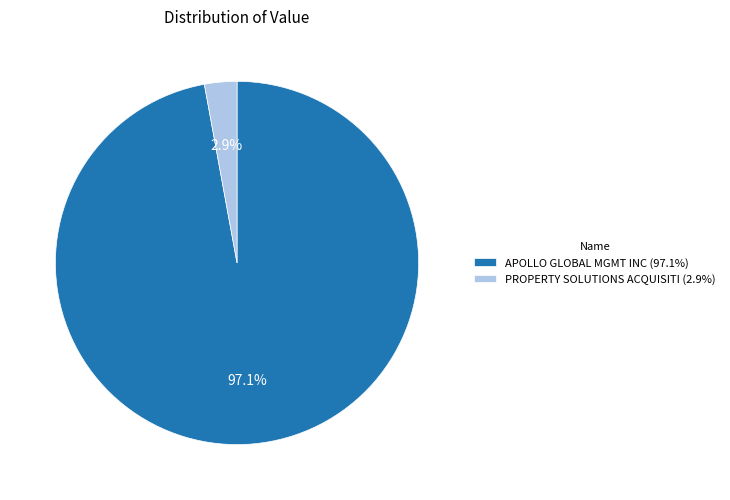

Which slice is the smallest?

PROPERTY SOLUTIONS ACQUISITI